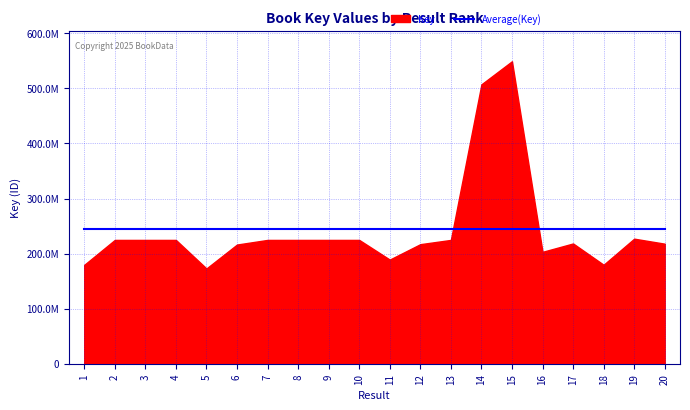

What is the difference between the values at 14 and 6?

290950027